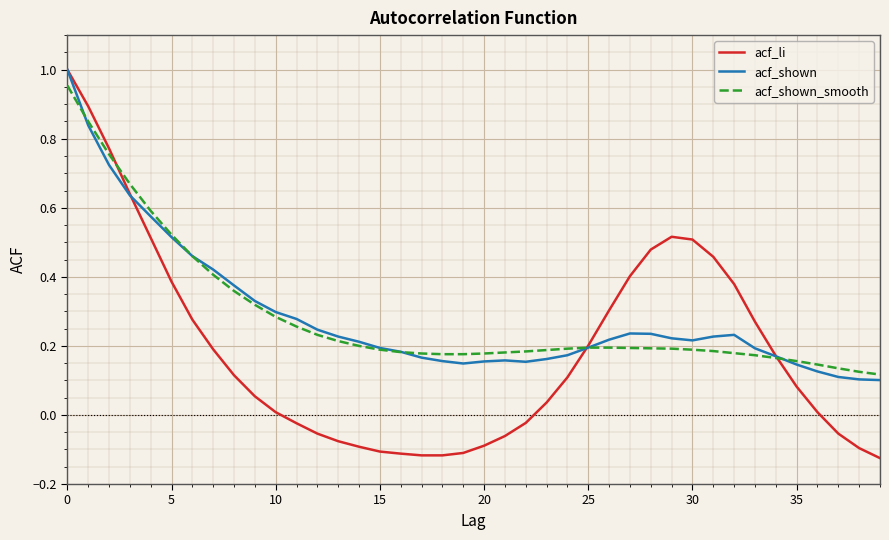

Which series has the widest spread of values?

acf_li